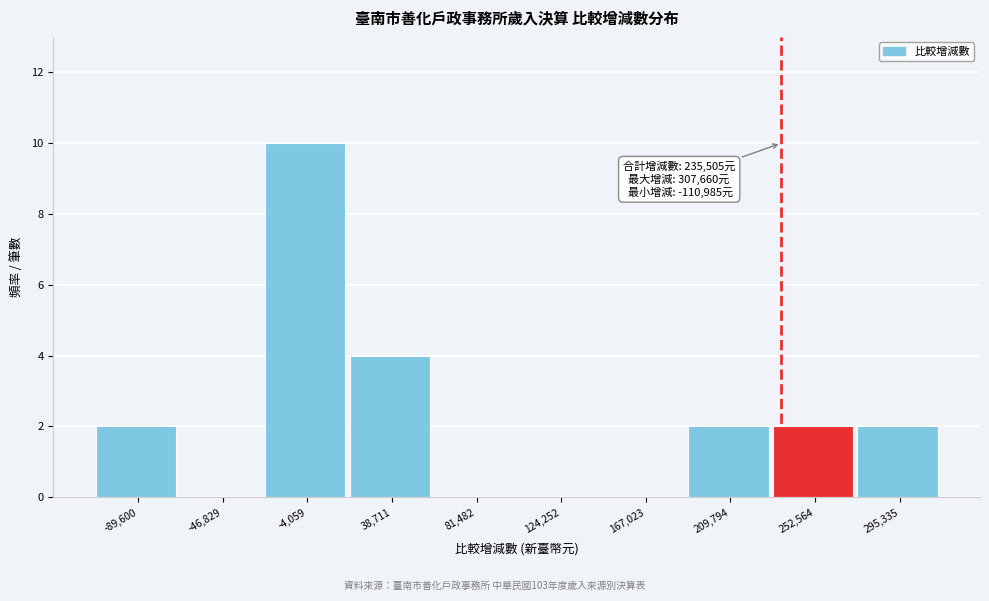

Over which range of the x-axis is the bar tallest?

-25000 to 15000